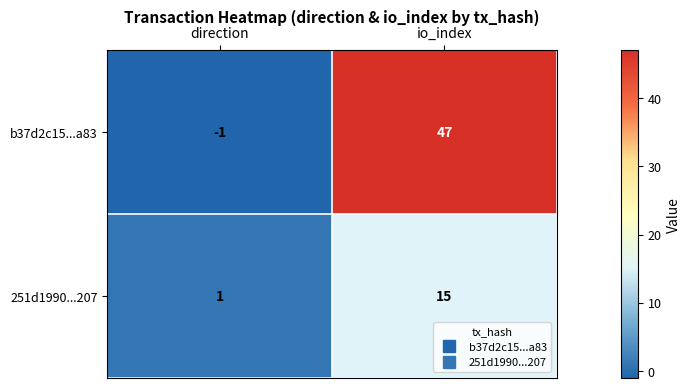

The value of 251d1990...207 at direction is 2. True or false?

False